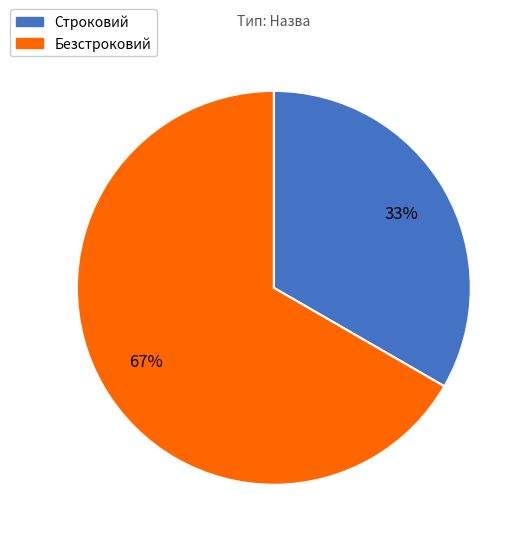

True or false: Безстроковий accounts for 76% of the total.

False